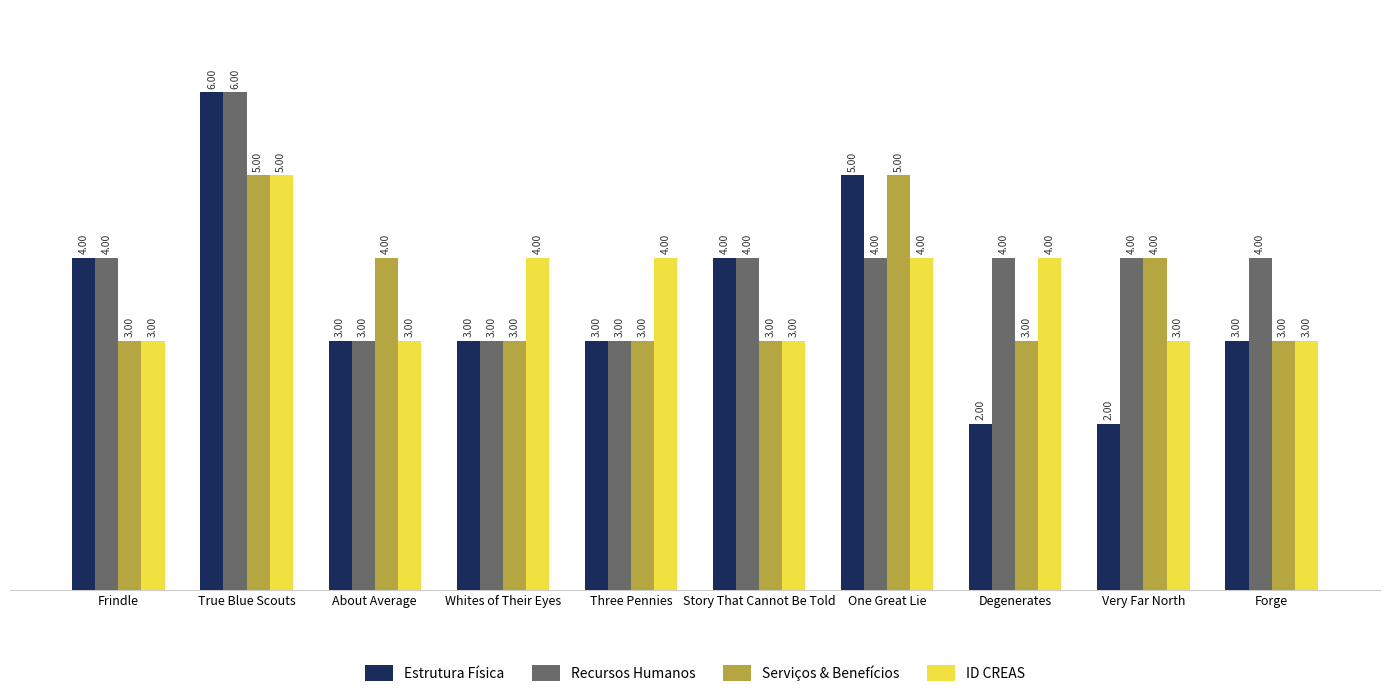

What is the value of the Serviços & Benefícios bar at the 6th from the left?

3